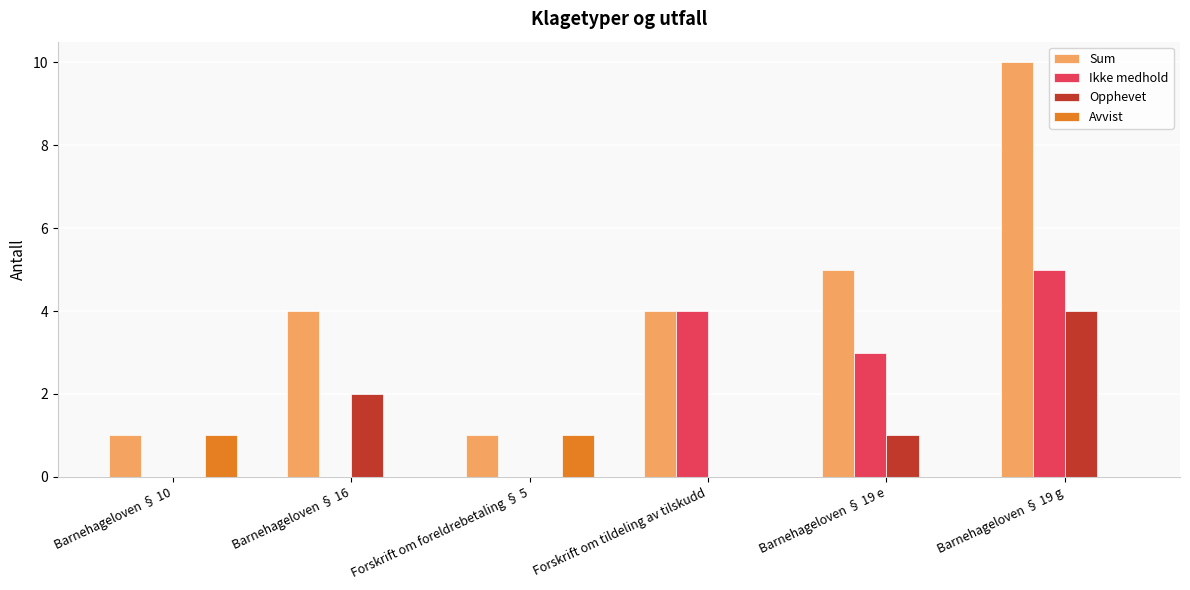

Which series has the widest spread of values?

Sum